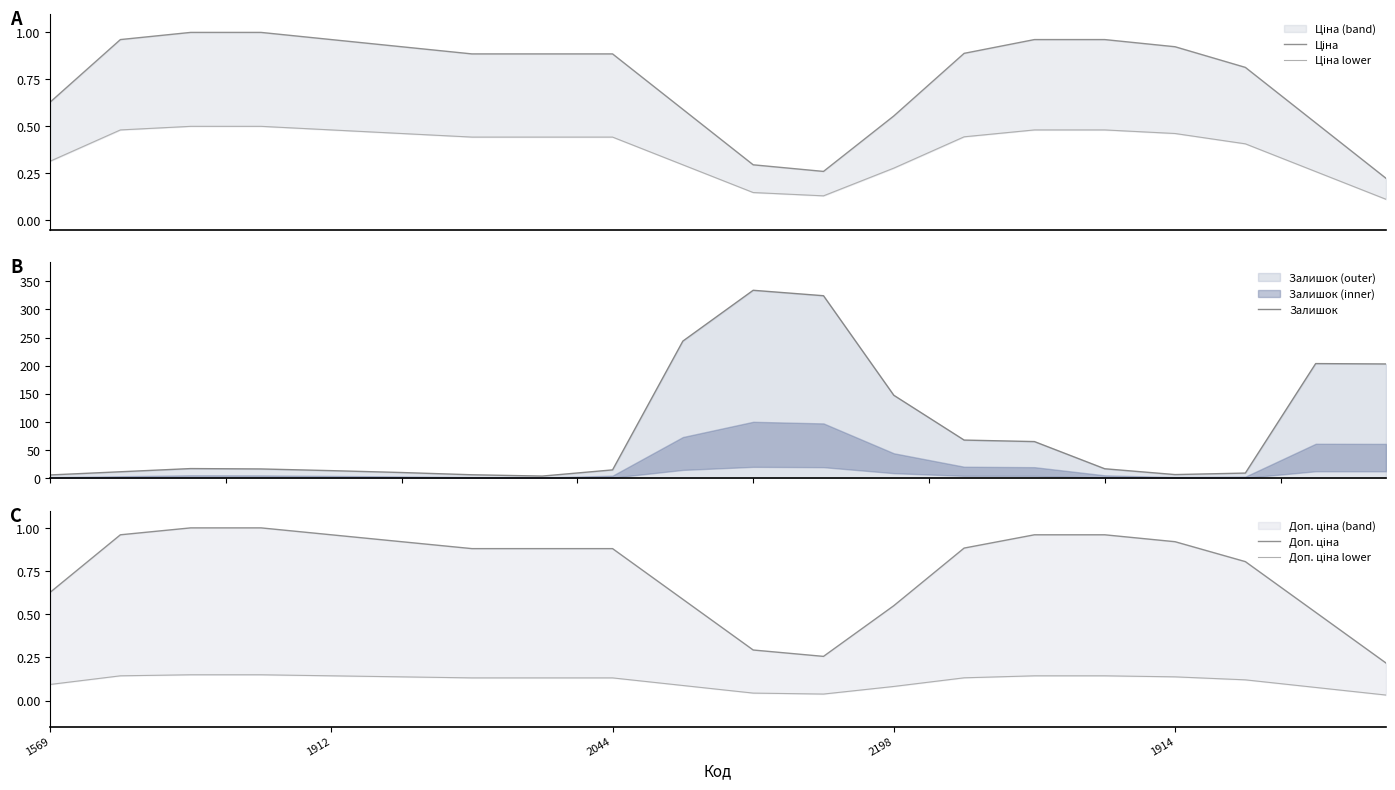

What is the value of the Доп. ціна point at the 12th from the left?

0.3